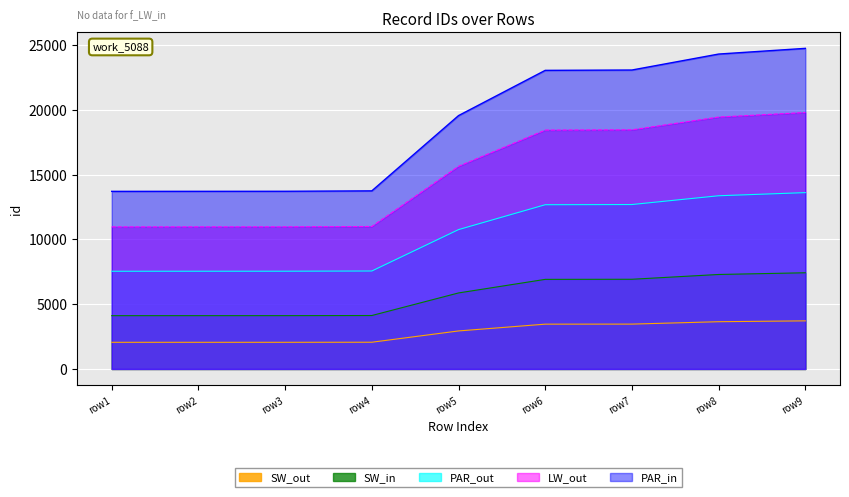

What is the spread (max minus min) of values at row8?

20655.0